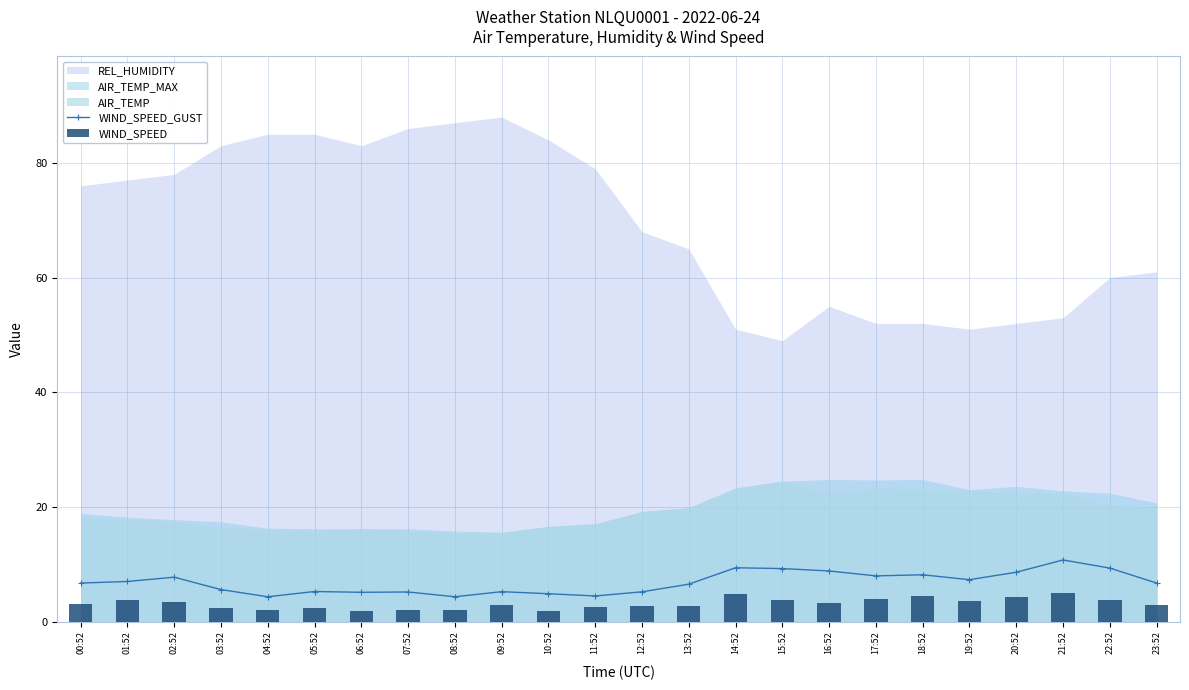

How many data points does each series have?

24